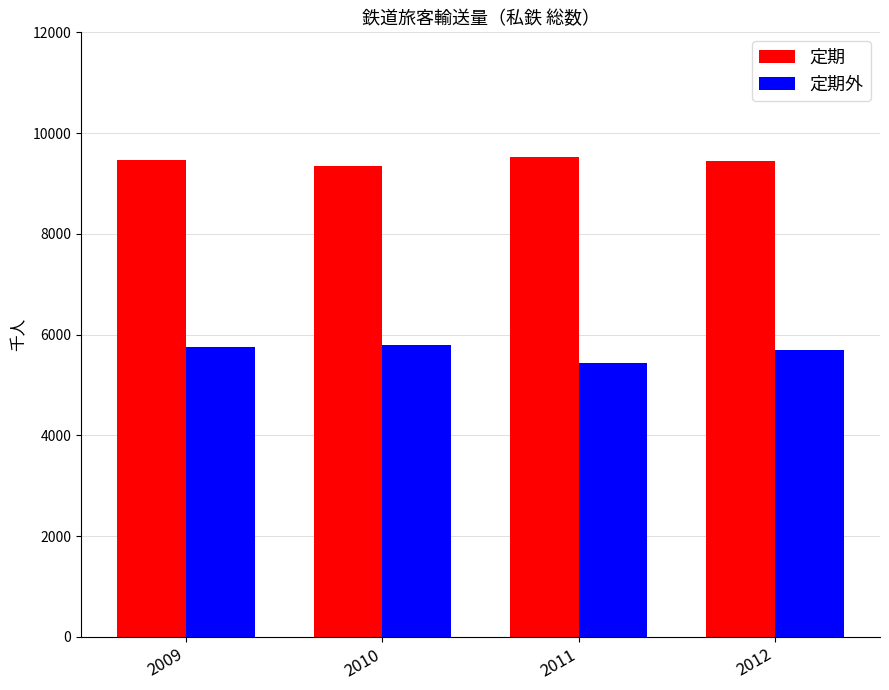

The 定期 series shows 9475 at 2009. True or false?

True